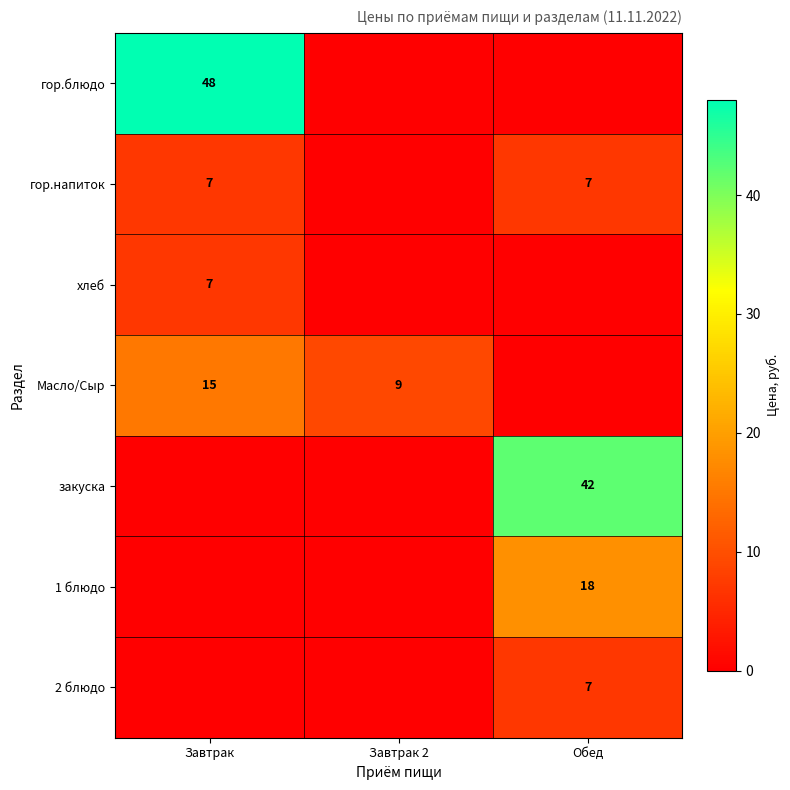

At how many categories does at least one series exceed 47?

1